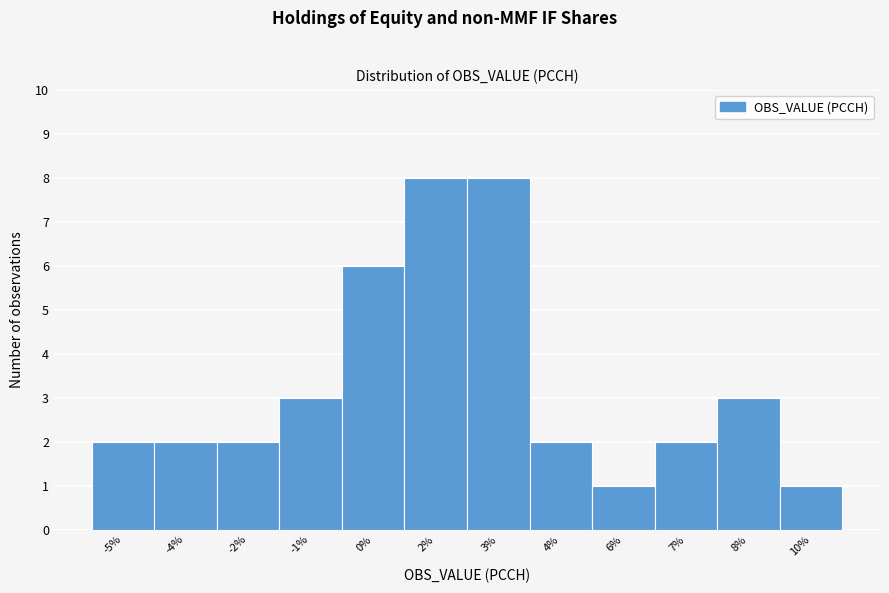

Reading left to right, extract all data points from this chart.

2	2	2	3	6	8	8	2	1	2	3	1